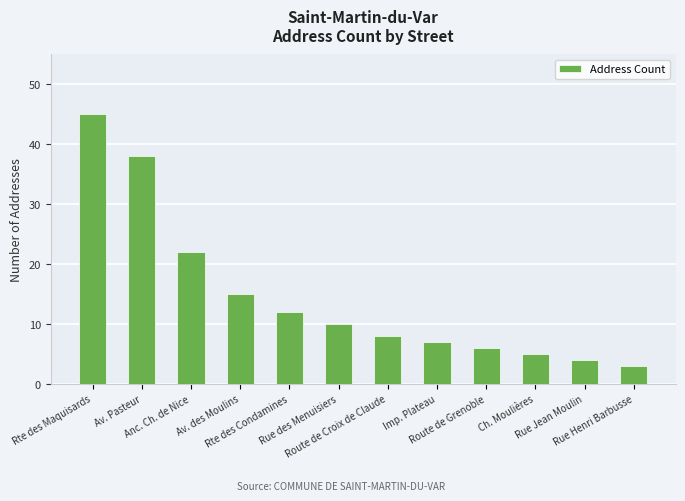

What is the approximate value at Av. Pasteur, to the nearest 10?

40